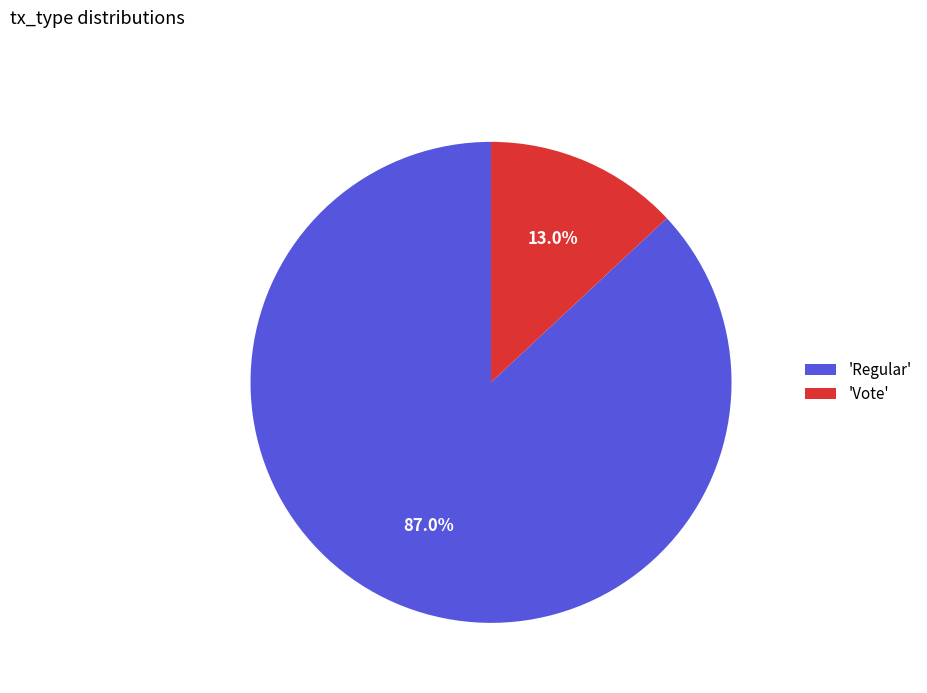

Which slice is the largest?

'Regular'